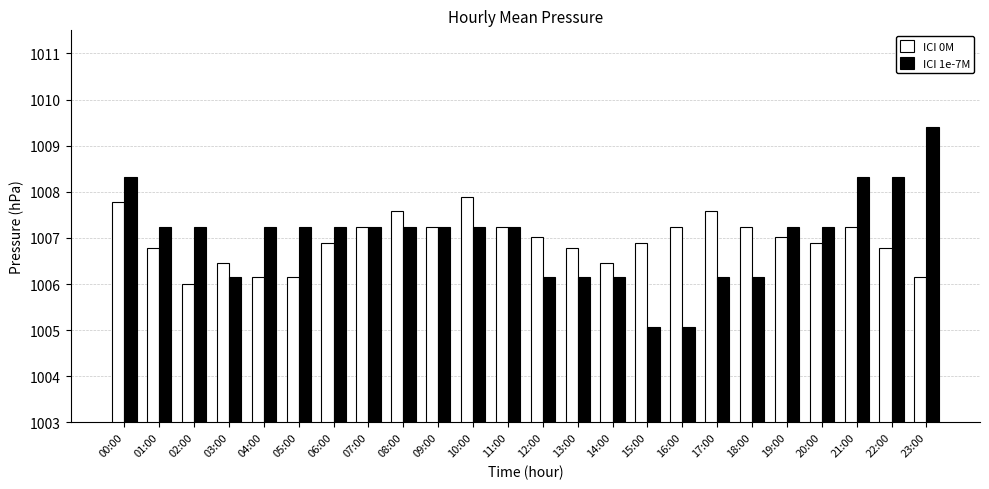

Which series has the largest total across all categories?

ICI 1e-7M